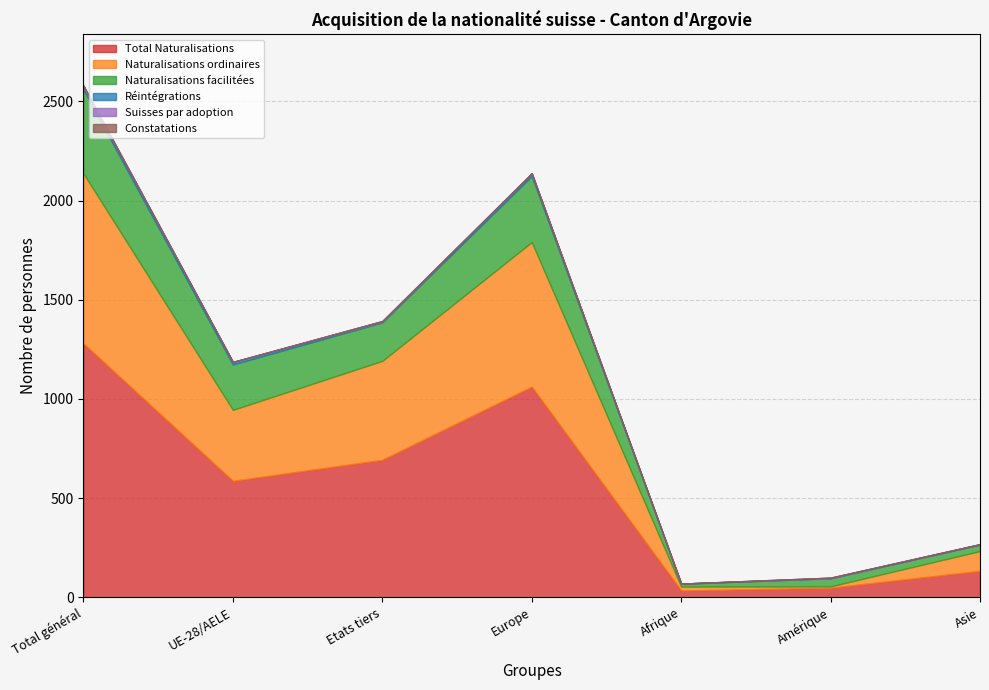

At how many categories does at least one series exceed 264?

4